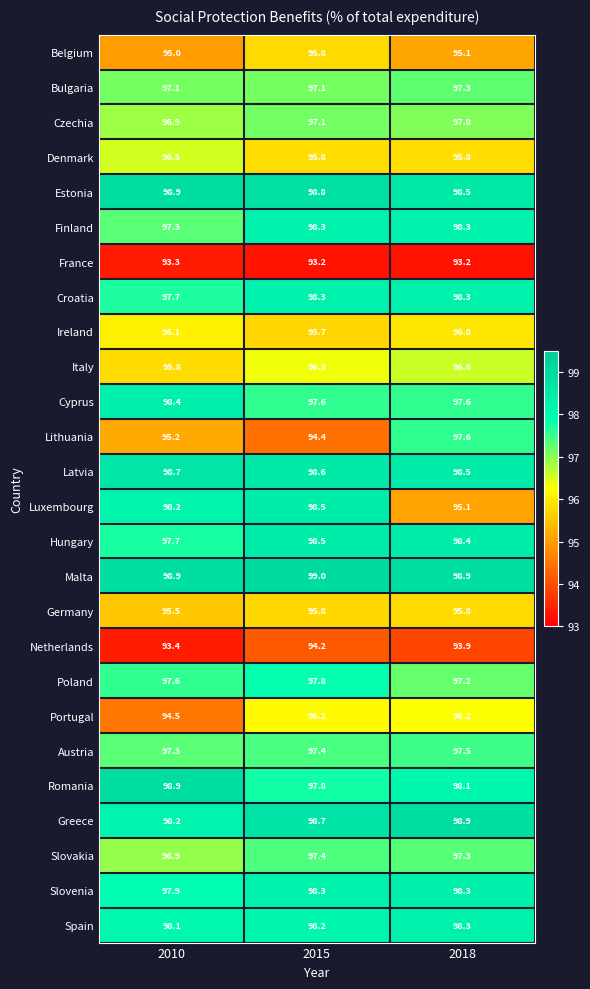

At which label is Luxembourg closest to 96?

2018